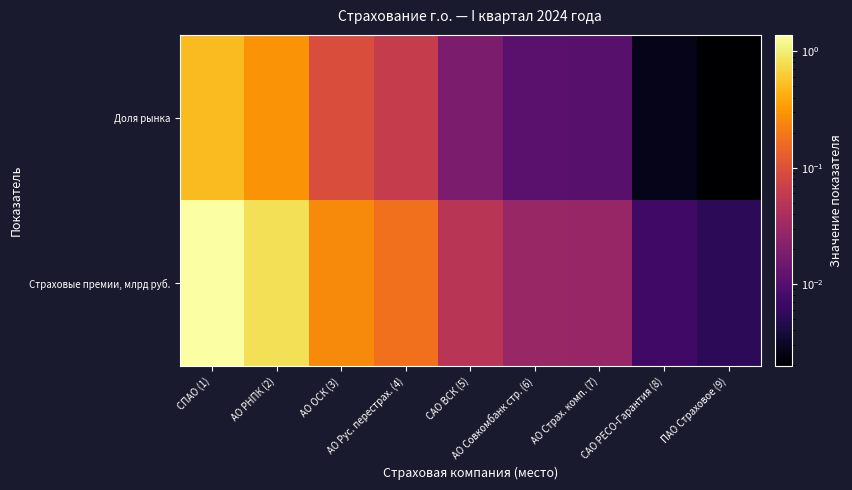

Which series has the widest spread of values?

Страховые премии, млрд руб.